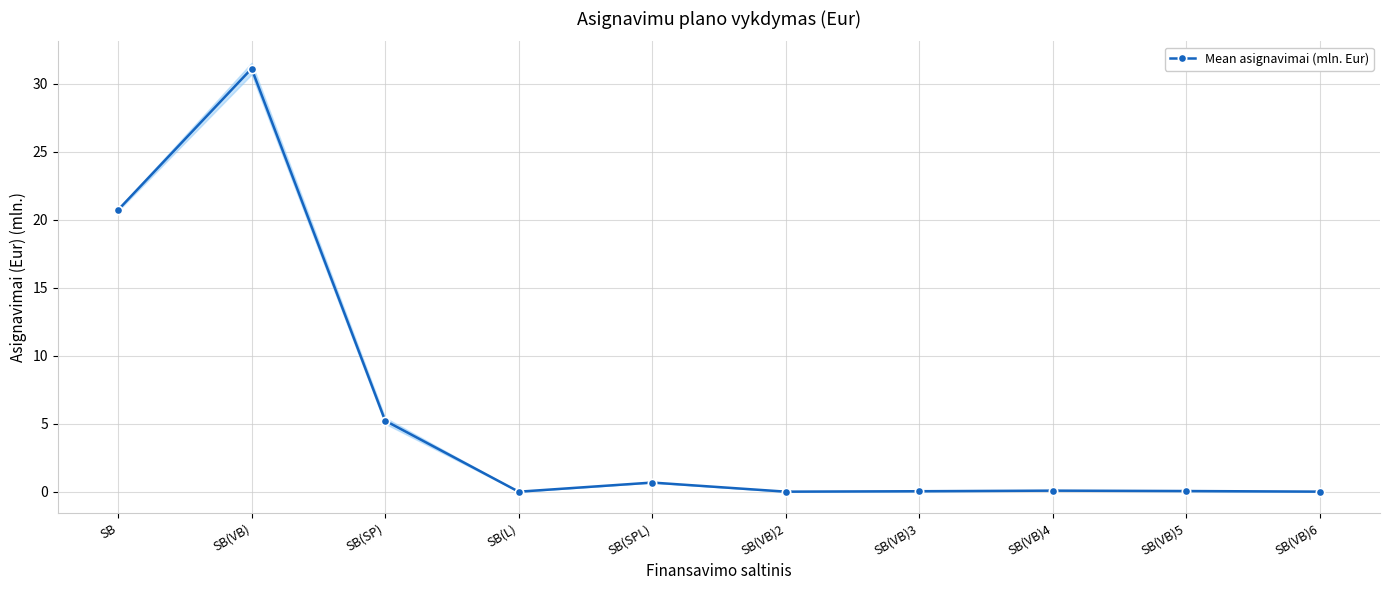

Reading left to right, transcribe all the data shown in this chart.

SB=20.7	SB(VB)=31.1	SB(SP)=5.2	SB(L)=0.0	SB(SPL)=0.7	SB(VB)2=0.0	SB(VB)3=0.0	SB(VB)4=0.1	SB(VB)5=0.1	SB(VB)6=0.0